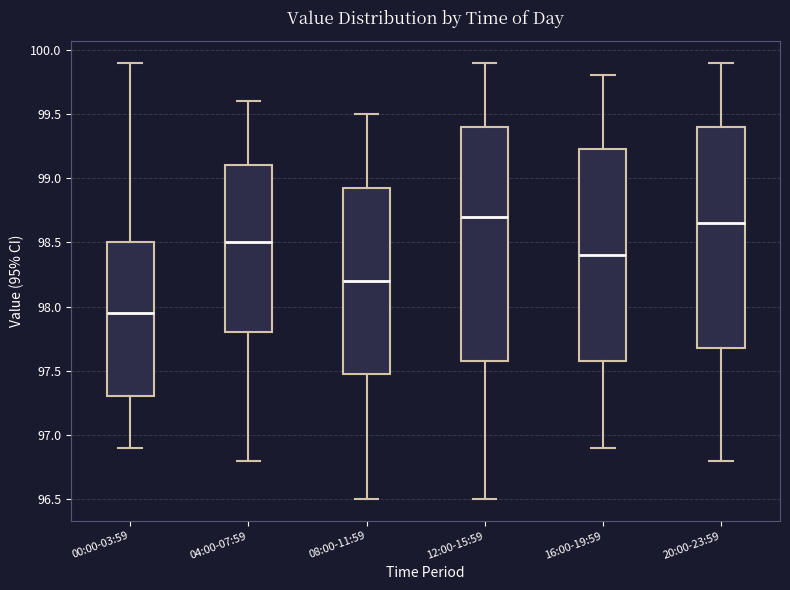

Reading left to right, transcribe this box plot: for each box, give where its median line is, the range the box spans, and where its two whiskers end, as read against the y-axis. The values are not printed on the chart, so give them approximately, as read against the axis.

00:00-03:59: median 97.95, box 97.30 to 98.50, whiskers 96.90 to 99.90
04:00-07:59: median 98.50, box 97.80 to 99.10, whiskers 96.80 to 99.60
08:00-11:59: median 98.20, box 97.50 to 98.95, whiskers 96.50 to 99.50
12:00-15:59: median 98.70, box 97.60 to 99.40, whiskers 96.50 to 99.90
16:00-19:59: median 98.40, box 97.60 to 99.25, whiskers 96.90 to 99.80
20:00-23:59: median 98.65, box 97.70 to 99.40, whiskers 96.80 to 99.90